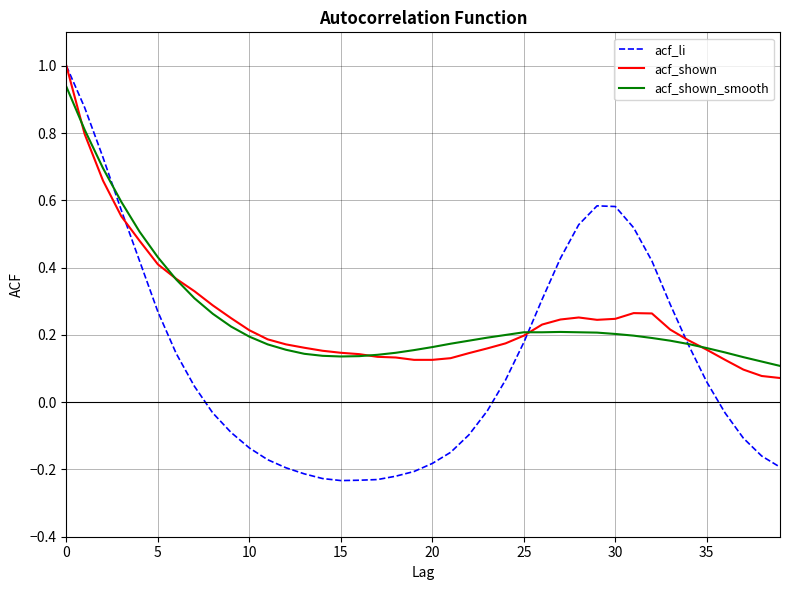

What is the greatest value displayed?

1.0